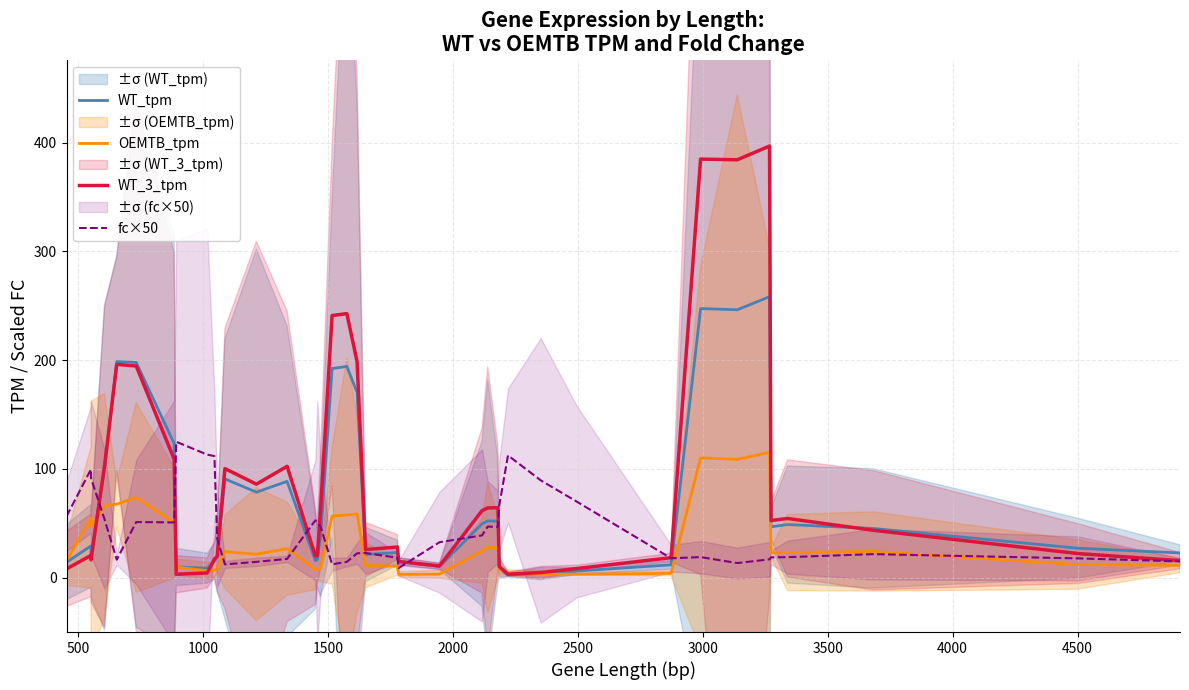

Reading left to right, transcribe all the data shown in this chart.

WT_tpm: 14.2	29.2	21.1	100.3	198.7	197.8	123.1	9.8	8.7	15.0	19.5	90.8	78.6	88.5	15.7	16.6	37.7	192.3	194.2	170.4	21.3	23.1	14.8	10.2	49.5	52.1	51.9	8.6	2.4	3.8	6.1	11.8	247.4	246.3	258.3	46.8	48.8	45.2	27.1	22.7
OEMTB_tpm: 15.5	55.1	46.6	65.8	67.6	73.7	50.6	9.7	6.3	7.1	7.7	23.9	21.5	26.6	7.5	7.6	8.1	56.6	57.6	58.7	11.3	10.5	2.9	3.3	24.4	27.8	27.4	7.7	4.4	3.4	3.1	3.9	110.1	108.8	115.2	22.7	23.1	24.1	12.0	11.3
WT_3_tpm: 8.0	20.5	16.4	102.6	196.1	194.6	108.8	3.1	4.3	17.0	19.6	100.3	86.0	102.4	19.9	20.4	63.1	241.0	242.8	198.7	25.8	28.2	14.8	10.8	61.5	64.1	64.3	10.2	3.2	4.7	8.3	18.4	384.8	384.2	396.8	52.5	54.4	43.6	22.2	15.6
fc×50: 56.4	99.6	91.5	53.7	16.5	51.1	50.8	124.9	113.1	111.8	36.0	12.2	14.5	17.2	52.7	50.8	46.9	12.3	14.5	22.3	22.7	18.3	8.9	32.6	38.8	47.0	46.7	66.3	112.4	89.5	70.1	17.8	18.9	13.4	16.8	18.7	18.8	21.6	17.7	15.0